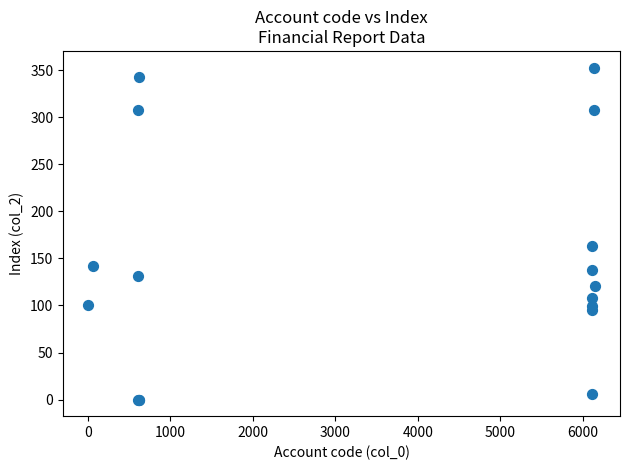

What Y value in the scatter plot is closest to 176?

163.3